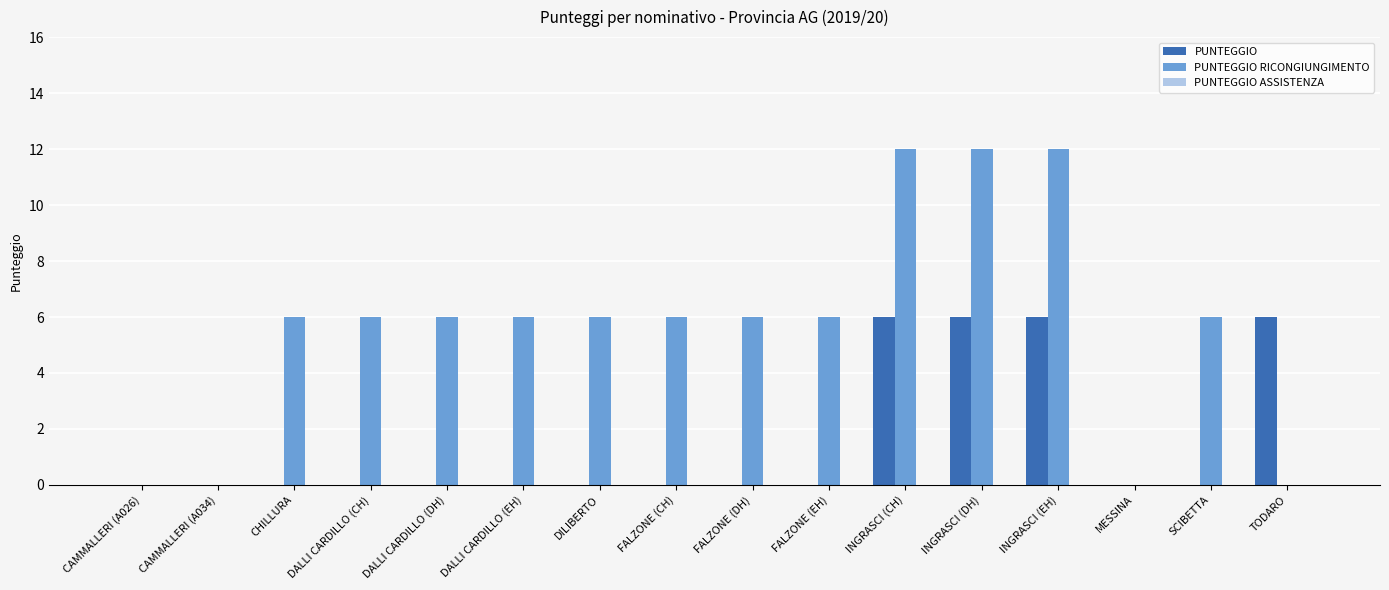

True or false: PUNTEGGIO RICONGIUNGIMENTO has a value of -8 at TODARO.

False